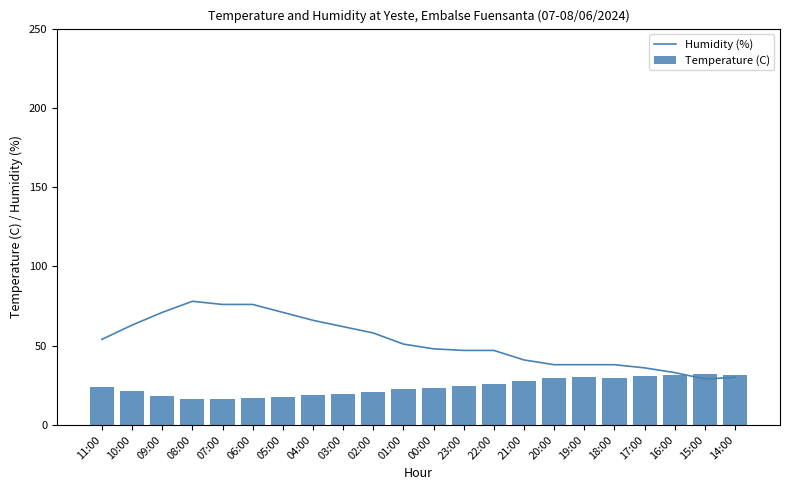

At which label does Temperature (C) first exceed 23?

11:00